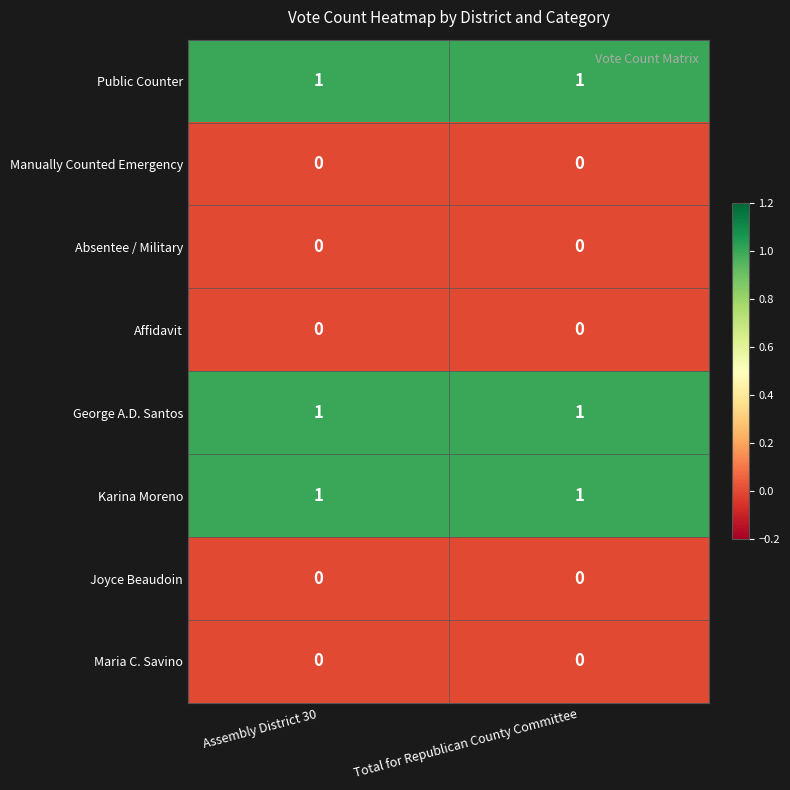

The value of Joyce Beaudoin at Assembly District 30 is 0. True or false?

True